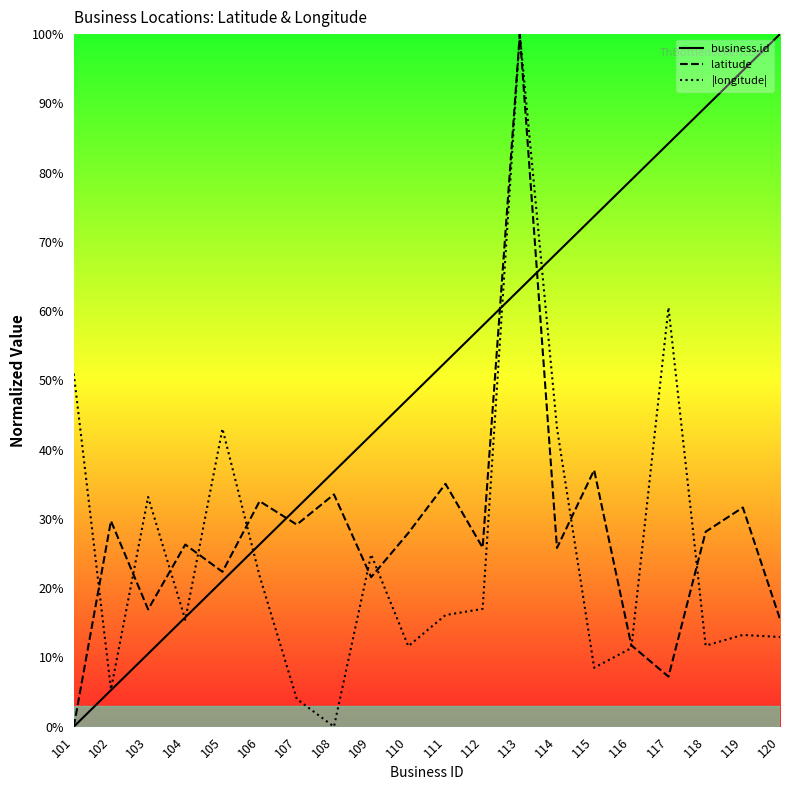

What is the total value across all series at 104?

57.5